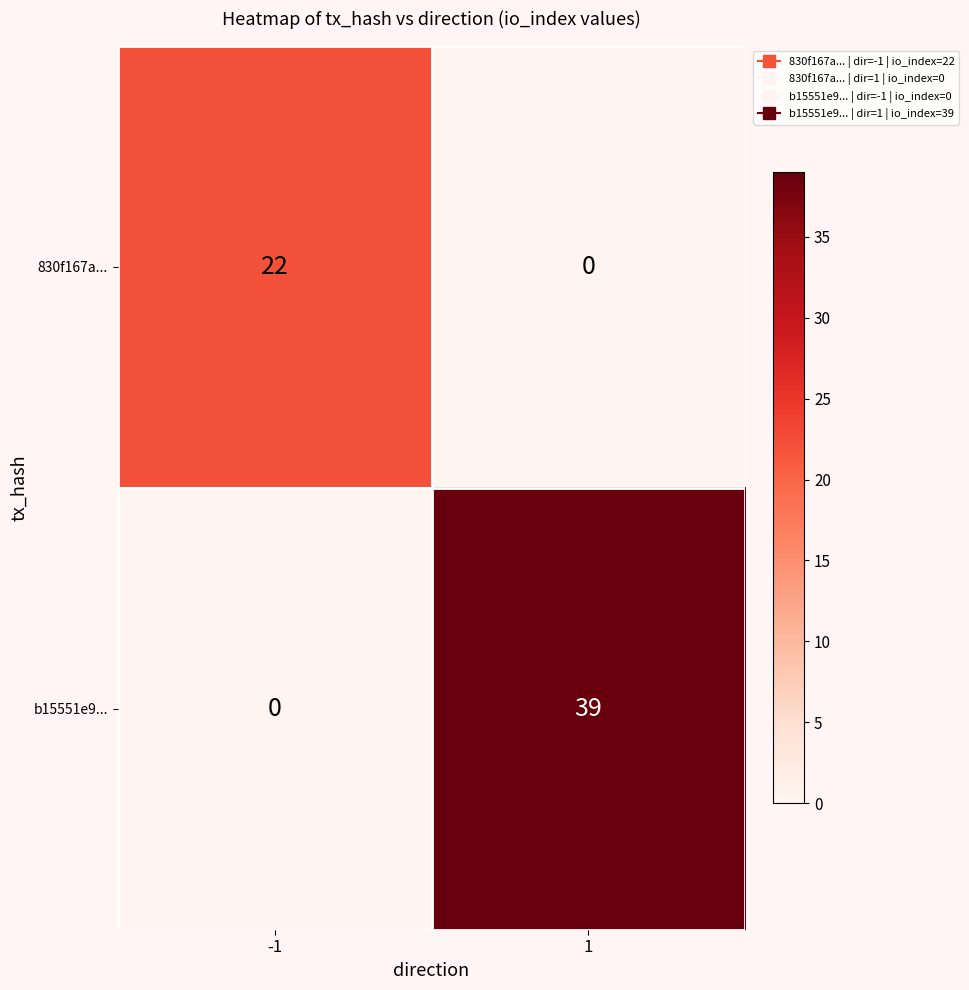

What is the total value across all series at -1?

22